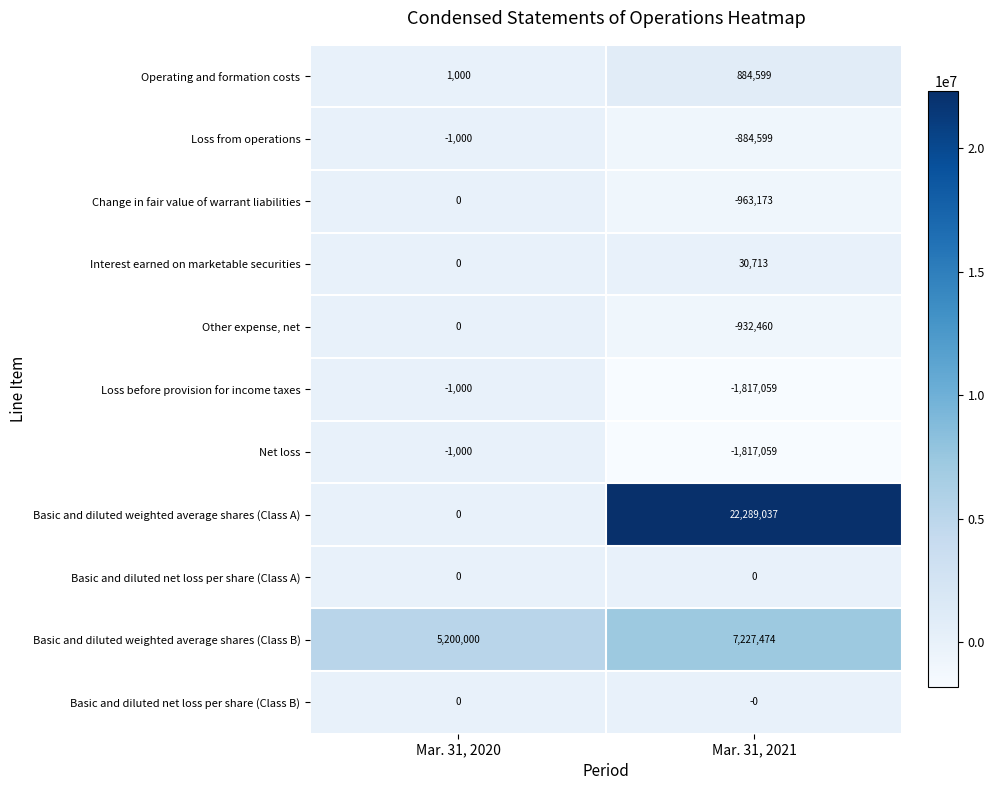

What is the approximate value of Interest earned on marketable securities at Mar. 31, 2021?

30713